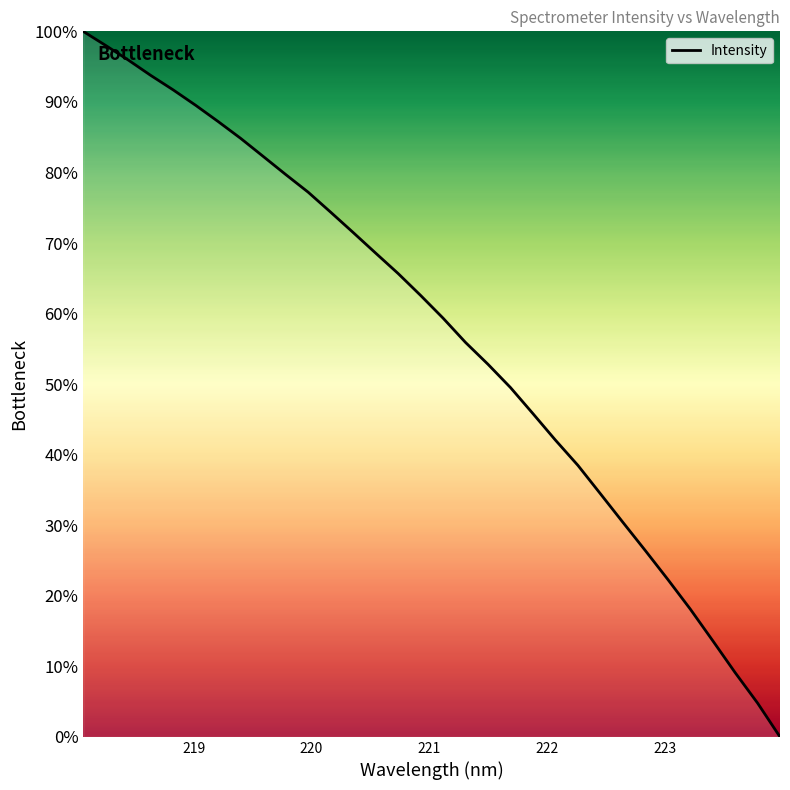

What is the difference between the maximum and minimum values?

100.0